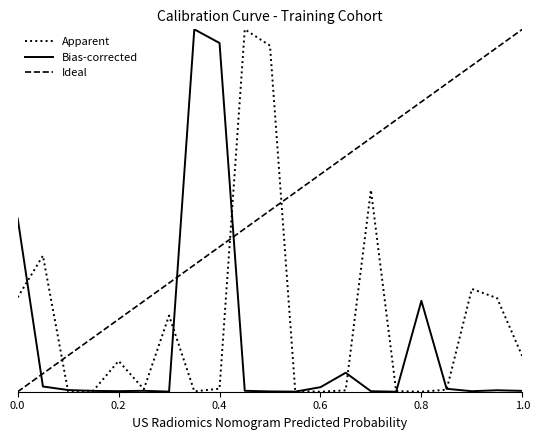

In Apparent, how many points are higher than both neighbors (excluding endpoints)?

6